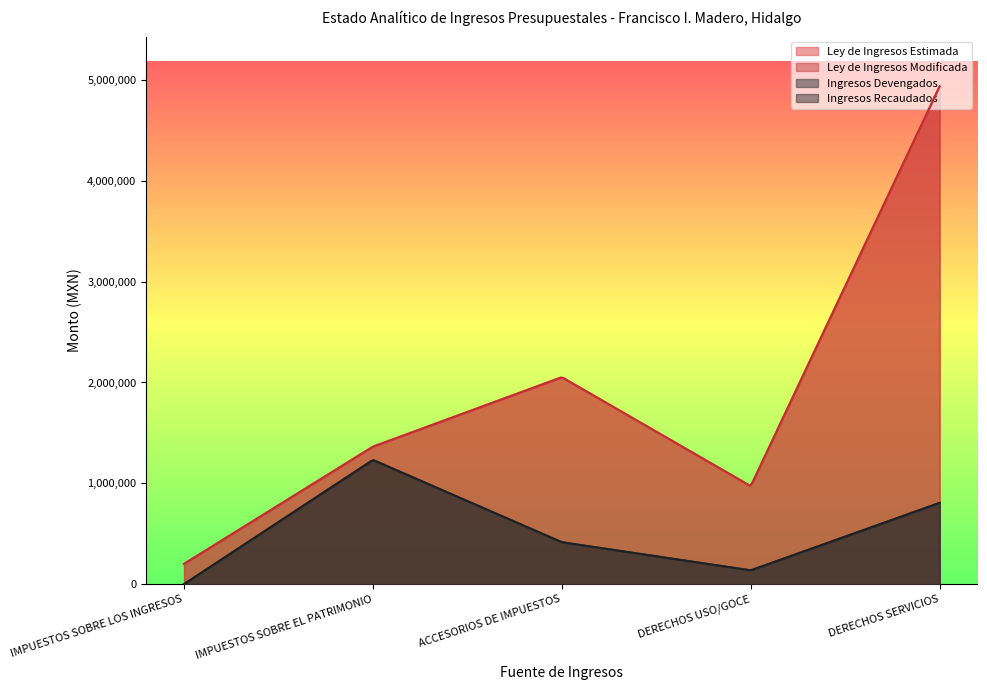

How many lines are shown in the chart?

4